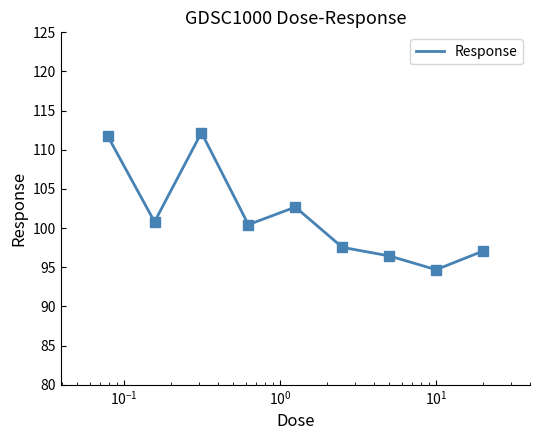

What is the difference between the maximum and minimum values?

17.5